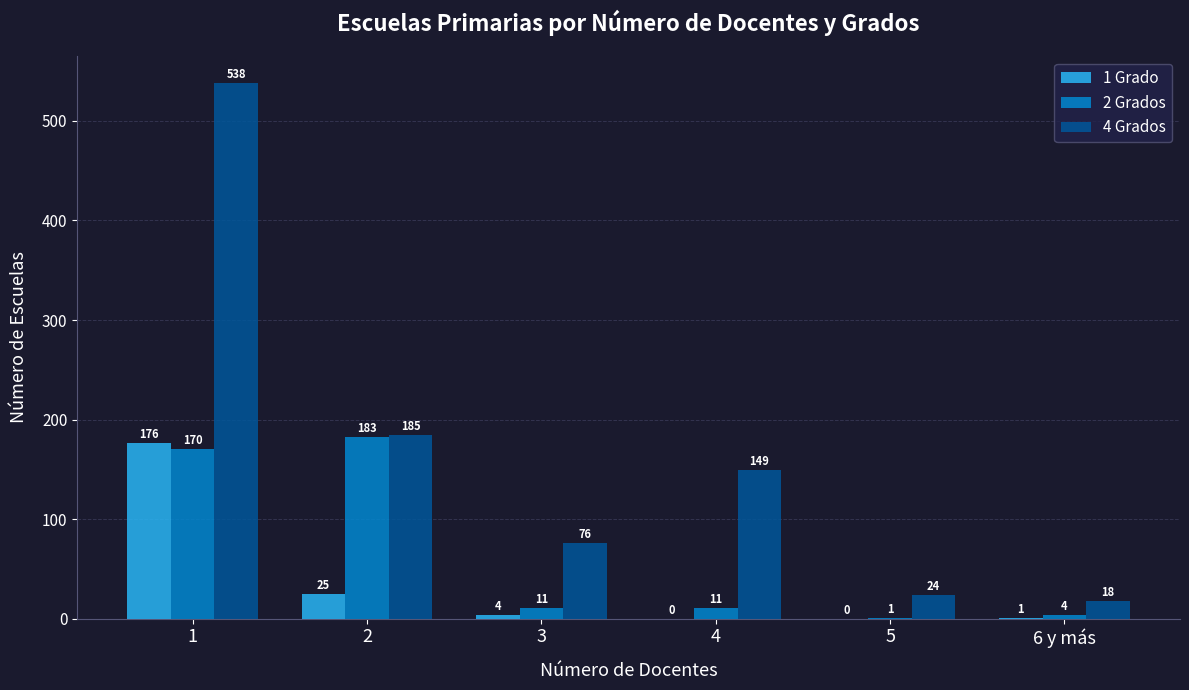

Is the value of 2 Grados at 1 greater than the value of 1 Grado at 1?

No